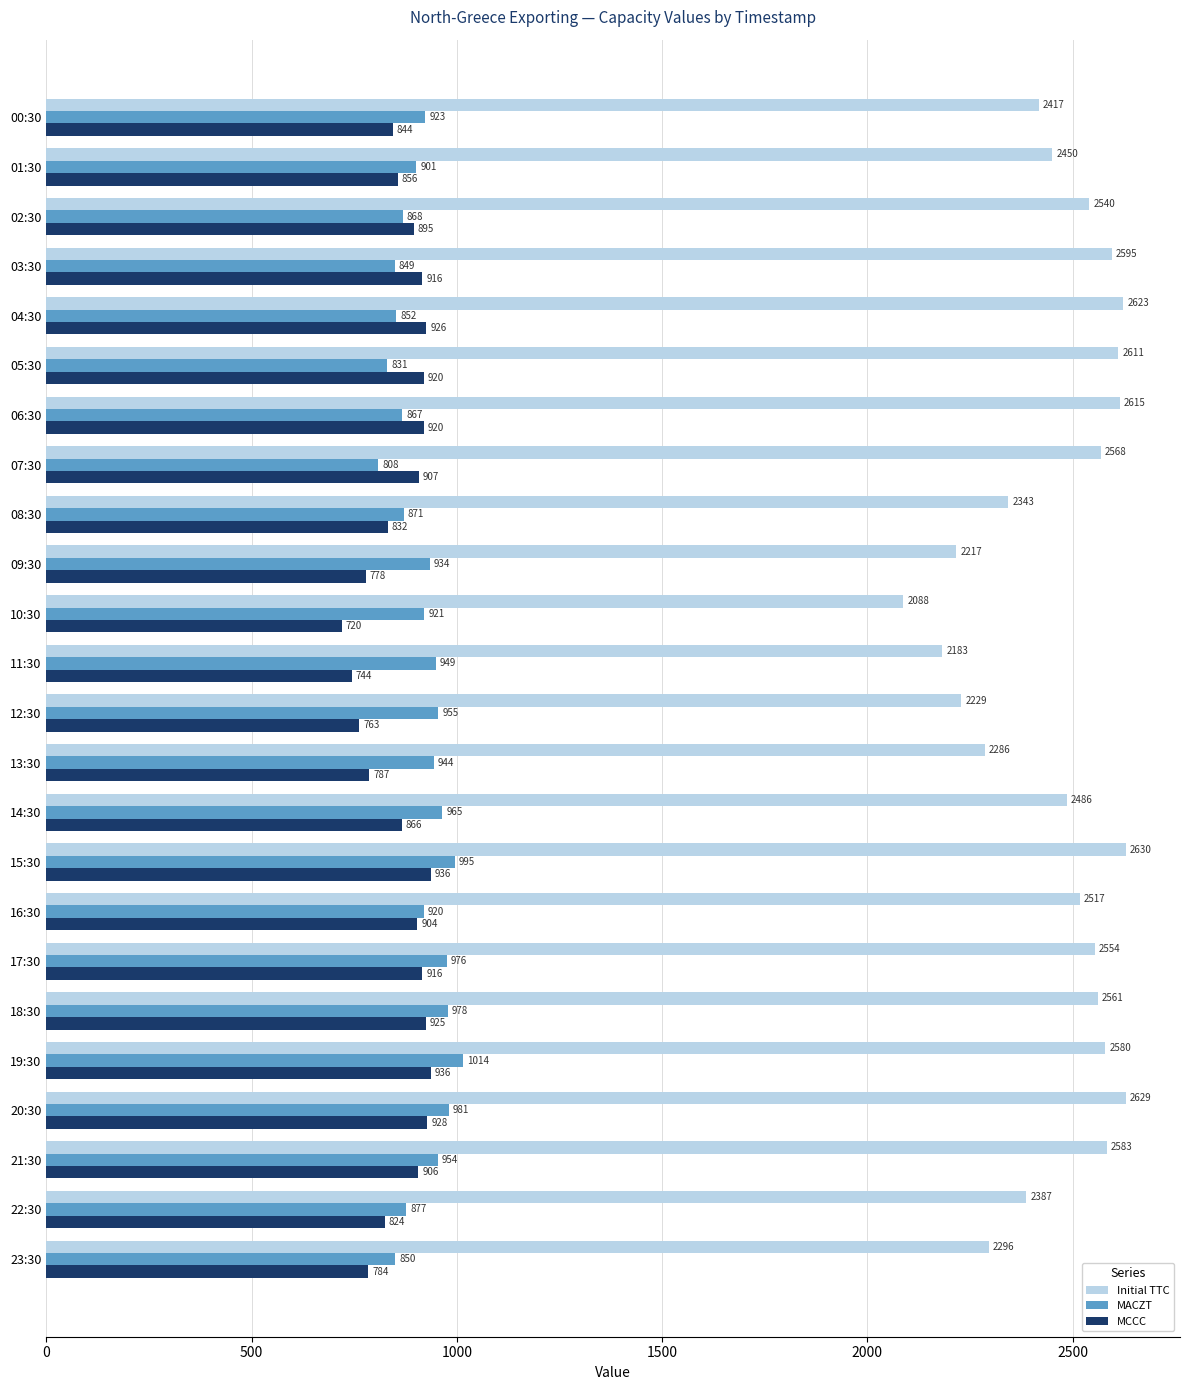

Count the number of categories in the chart.

24